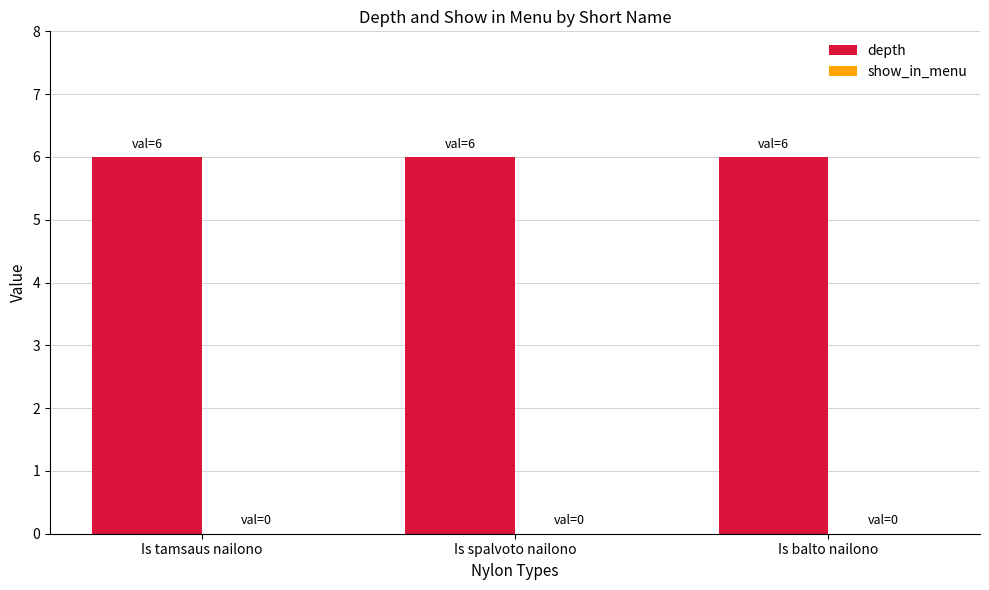

What is the label of the 3rd bar from the left?

Is balto nailono